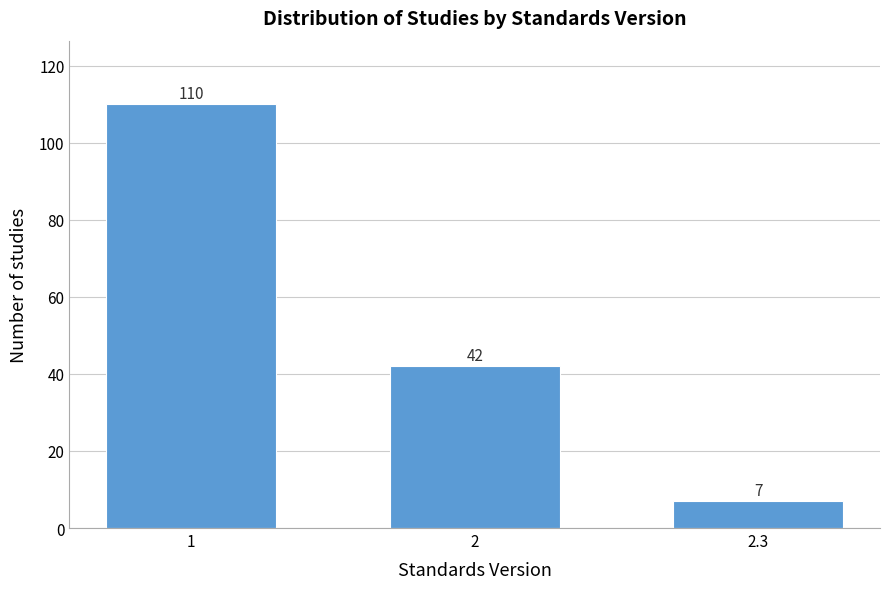

Reading right to left, transcribe all the data shown in this chart.

7	42	110